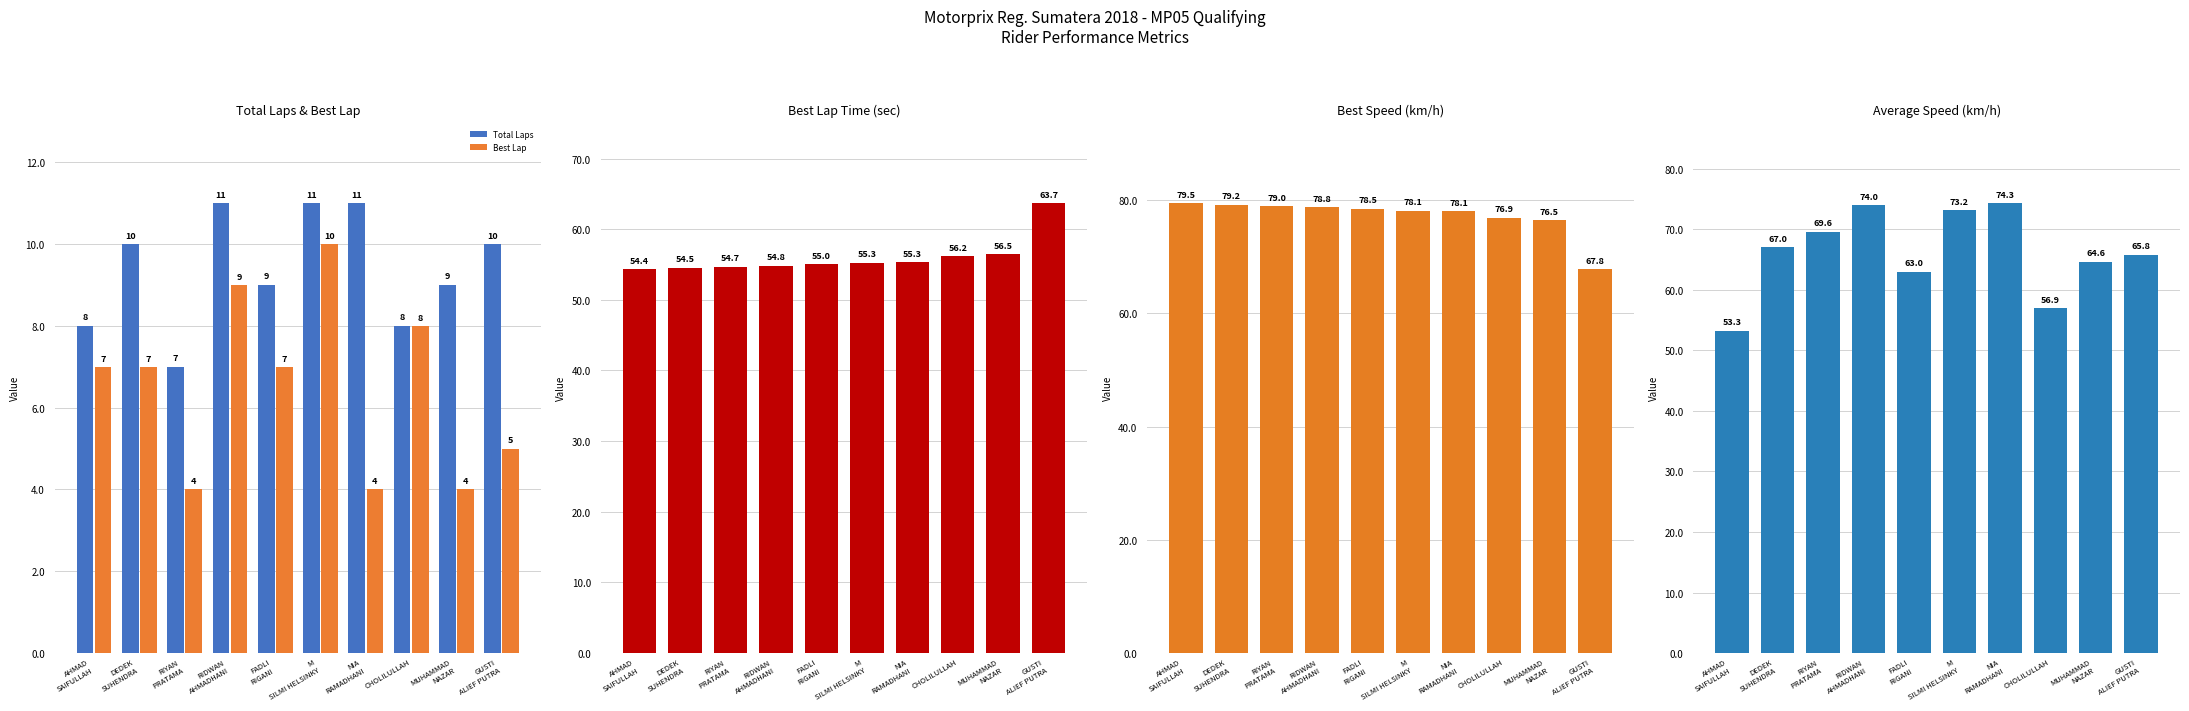

What is the label of the 1st bar from the left?

AHMAD
SAIFULLAH